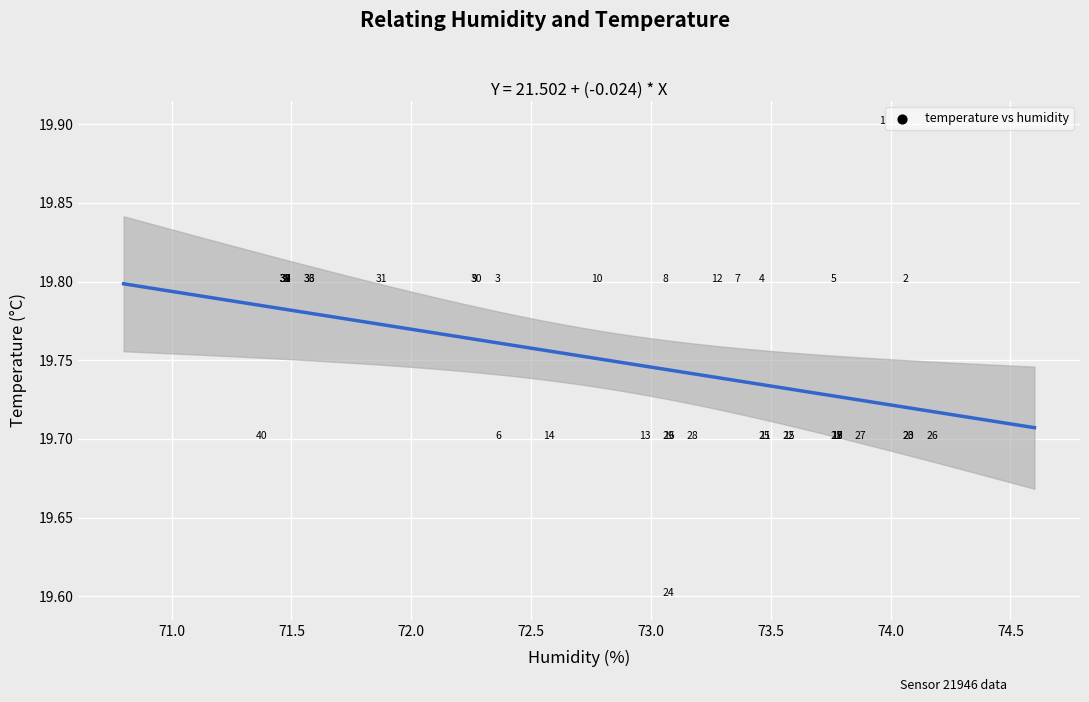

What Y value in the scatter plot is closest to 19?

19.6